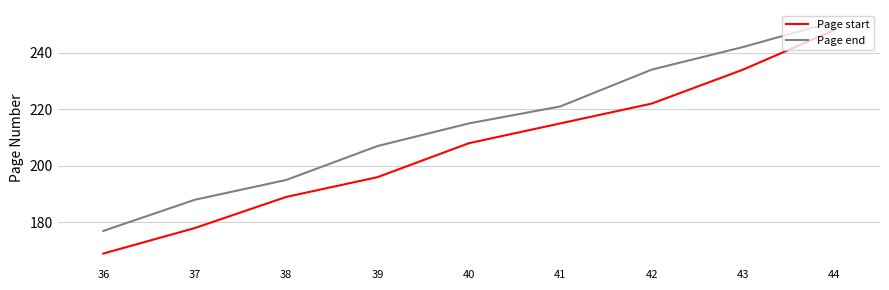

What is the spread (max minus min) of values at 44?

3